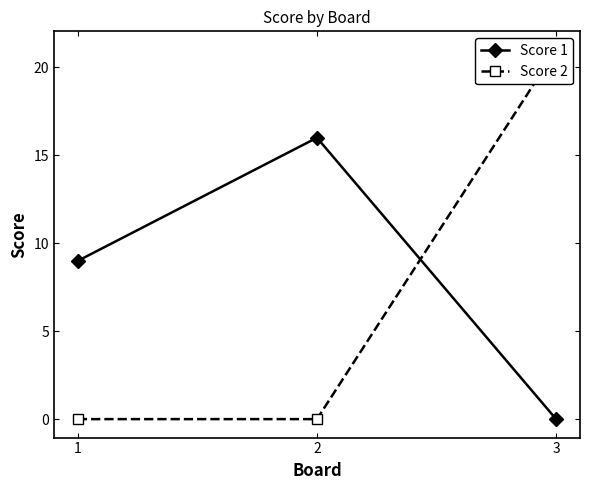

Does the chart display data point markers on the line(s)?

Yes